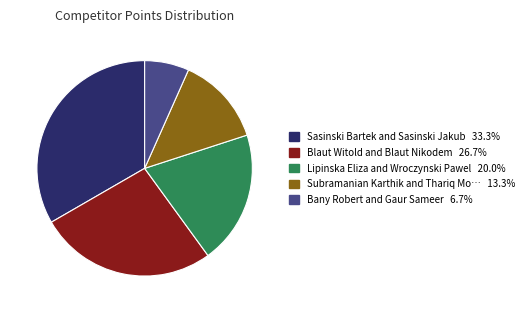

How many slices are in this pie chart?

5